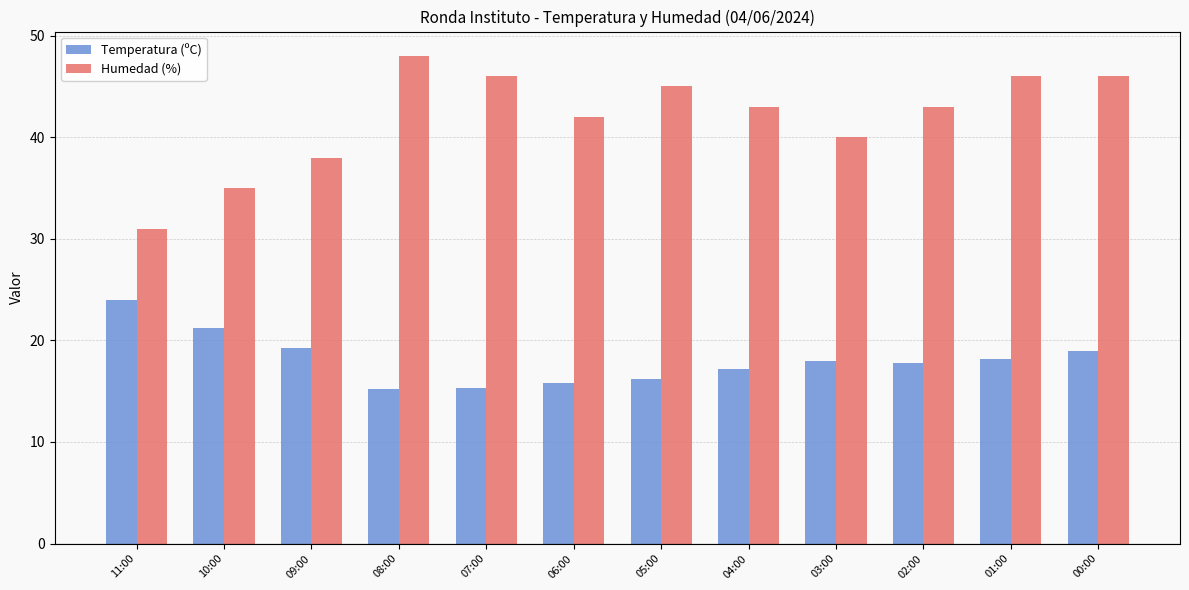

Where does the Temperatura (ºC) series first go above 18?

11:00